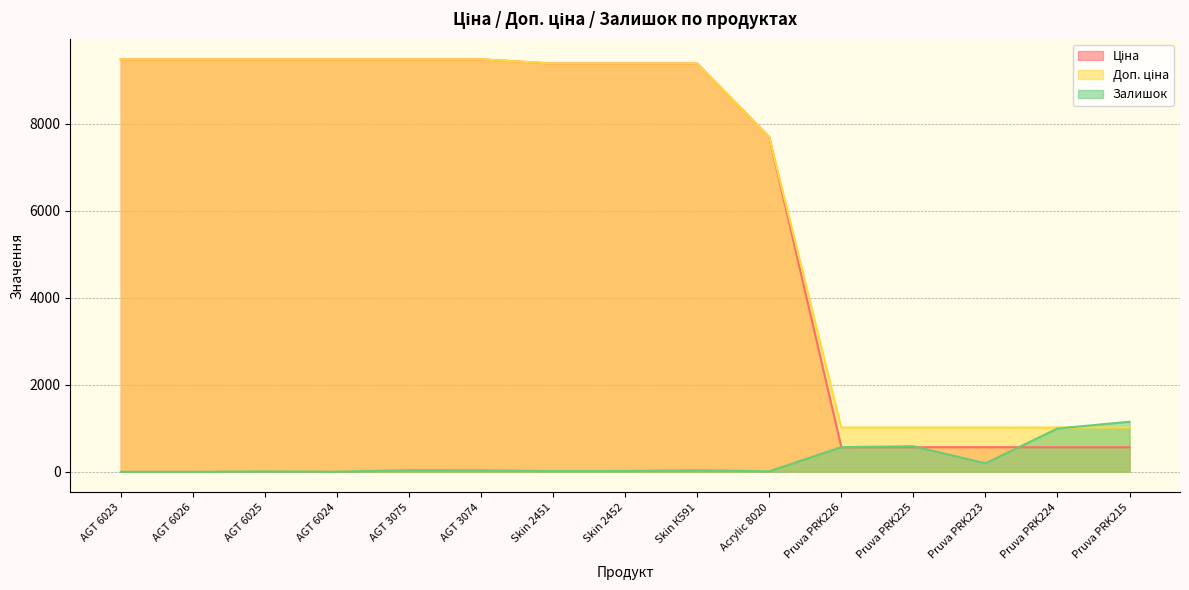

What is the label of the 11th point from the right?

AGT 3075